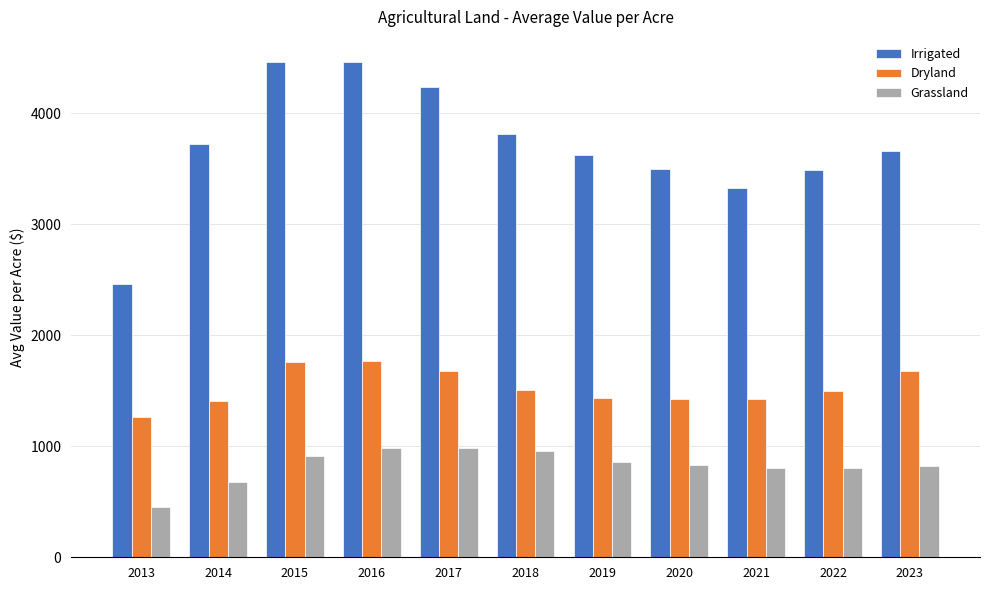

What is the greatest value displayed?

4463.6